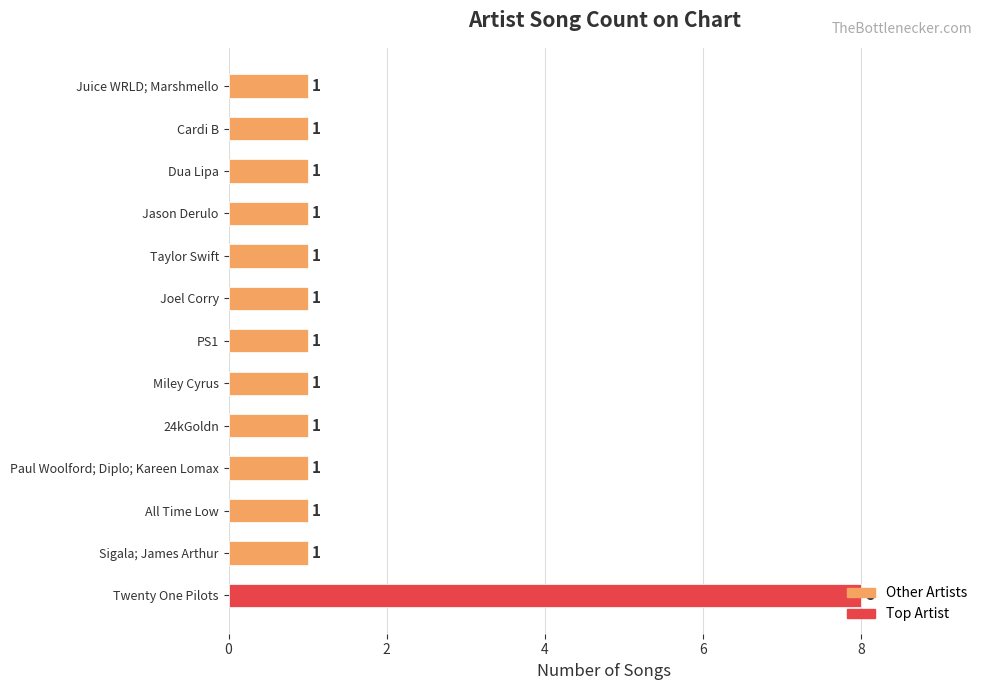

Is it true that the value at Dua Lipa is 2?

False